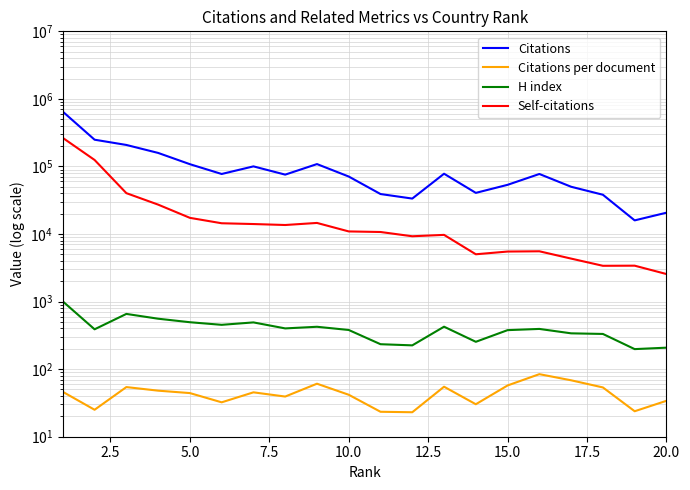

What is the difference between the second highest and second lowest values in the Self-citations series?

121390.0